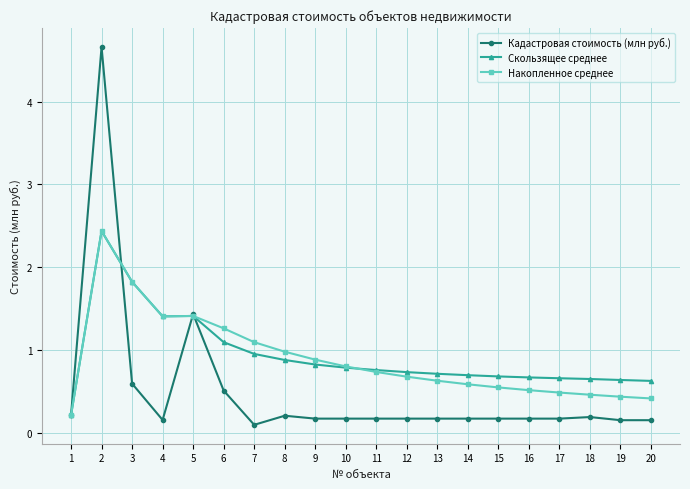

What is the highest value of the Накопленное среднее series?

2.4